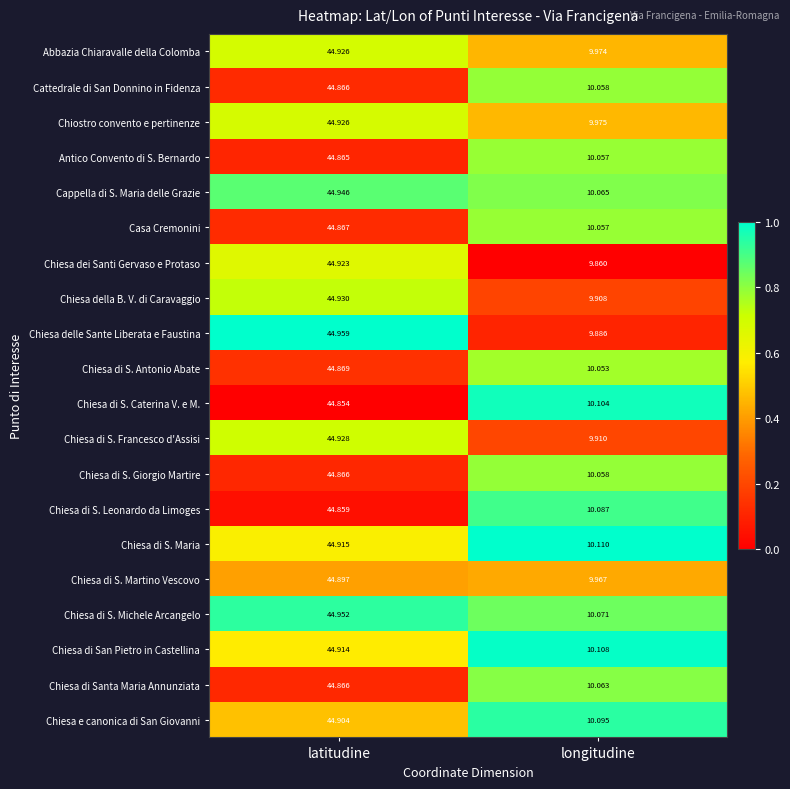

What is the maximum value shown in the chart?

45.0